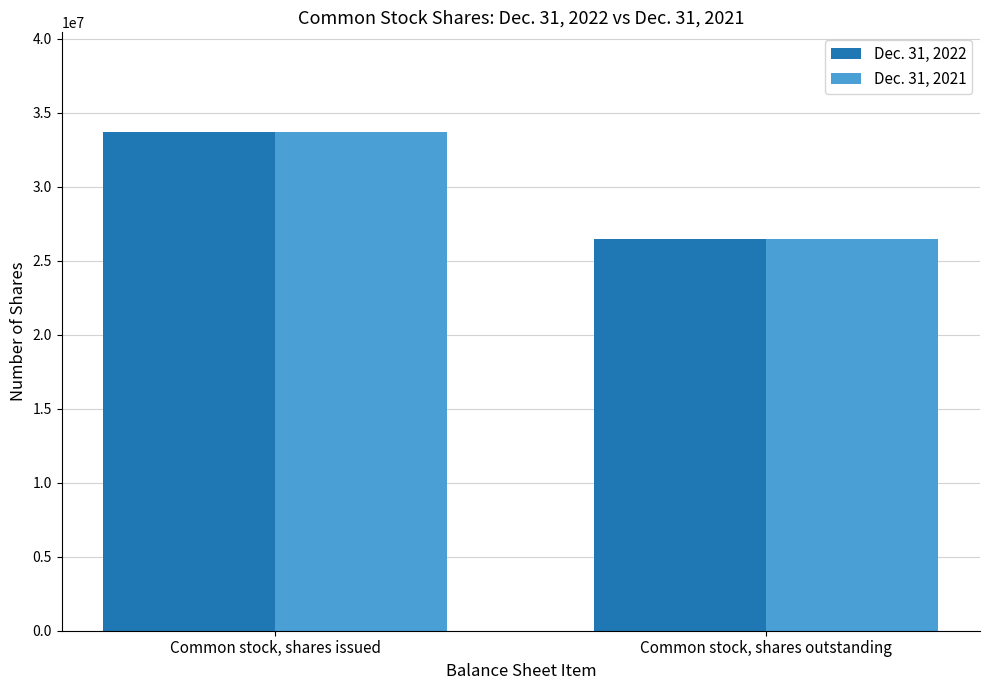

Rank the categories by Dec. 31, 2021 value from lowest to highest.

Common stock, shares outstanding, Common stock, shares issued